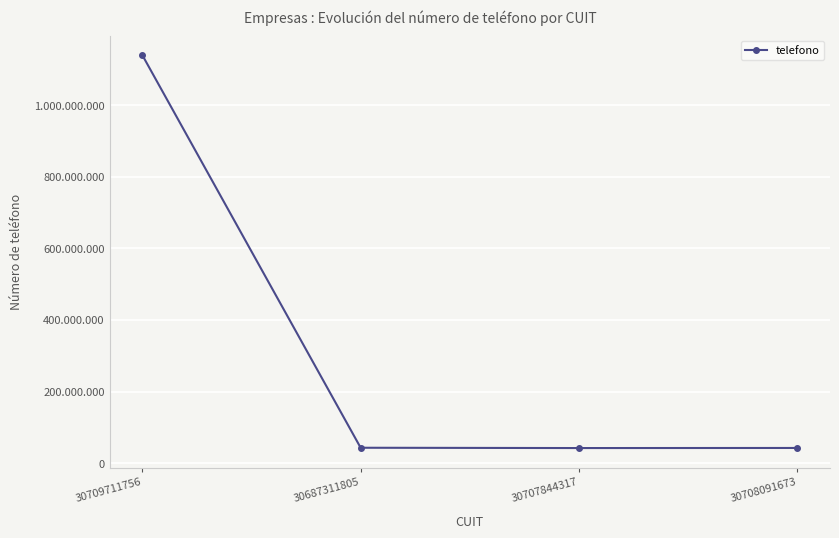

How many points are lower than both their immediate neighbors (excluding endpoints)?

1